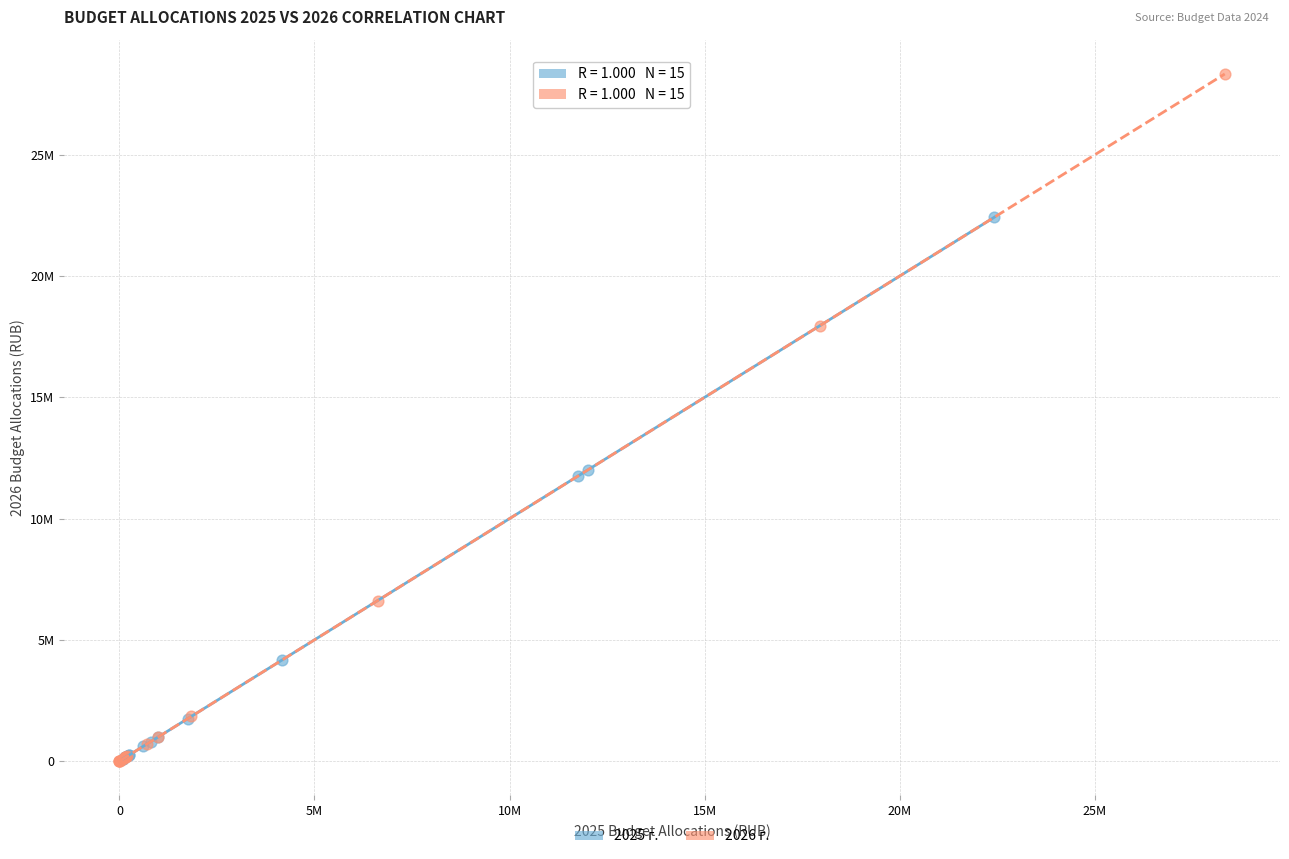

What are all the series names shown in the legend?

2025 г., 2026 г.